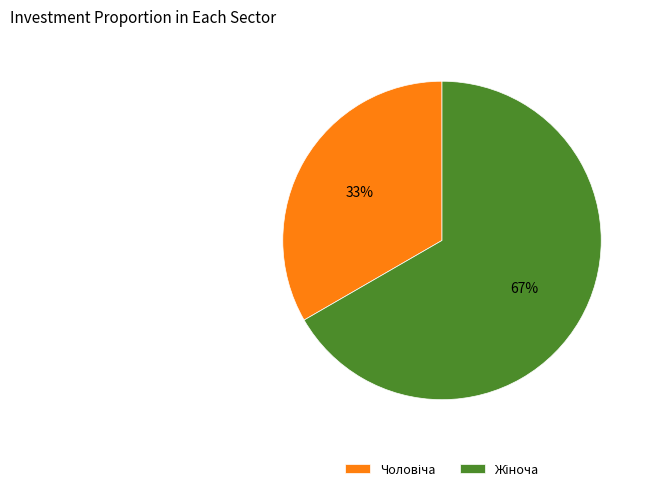

Is there a majority slice in this chart?

Yes